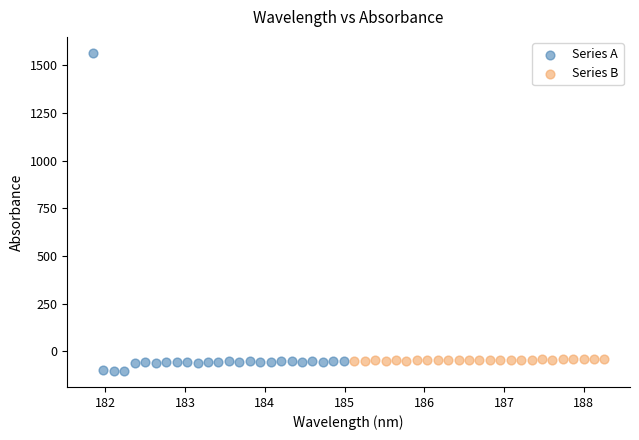

Which series has the widest spread of Y values?

Series A